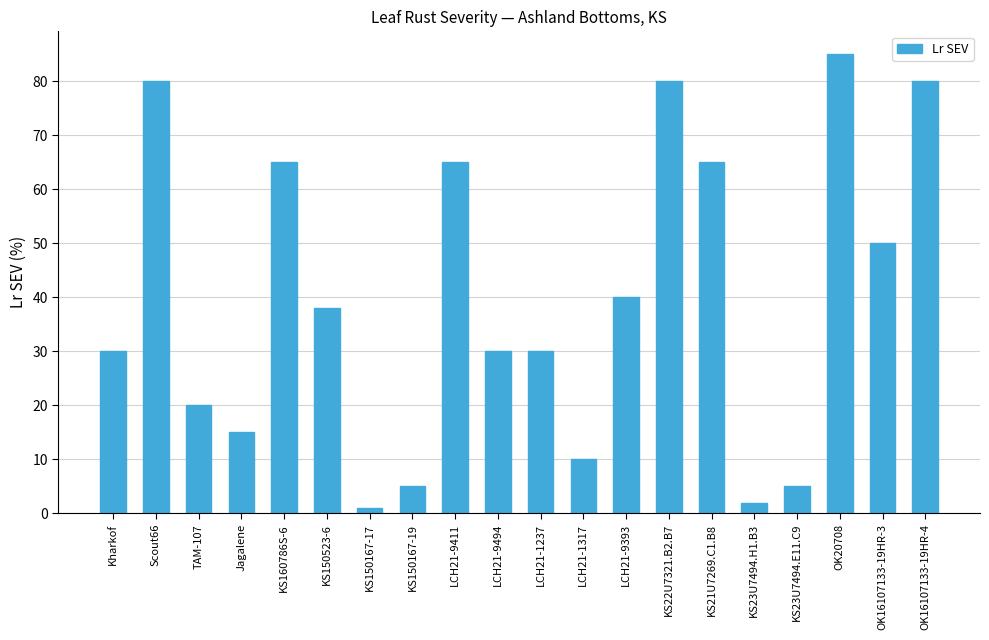

What position from the right is KS21U7269.C1.B8?

6